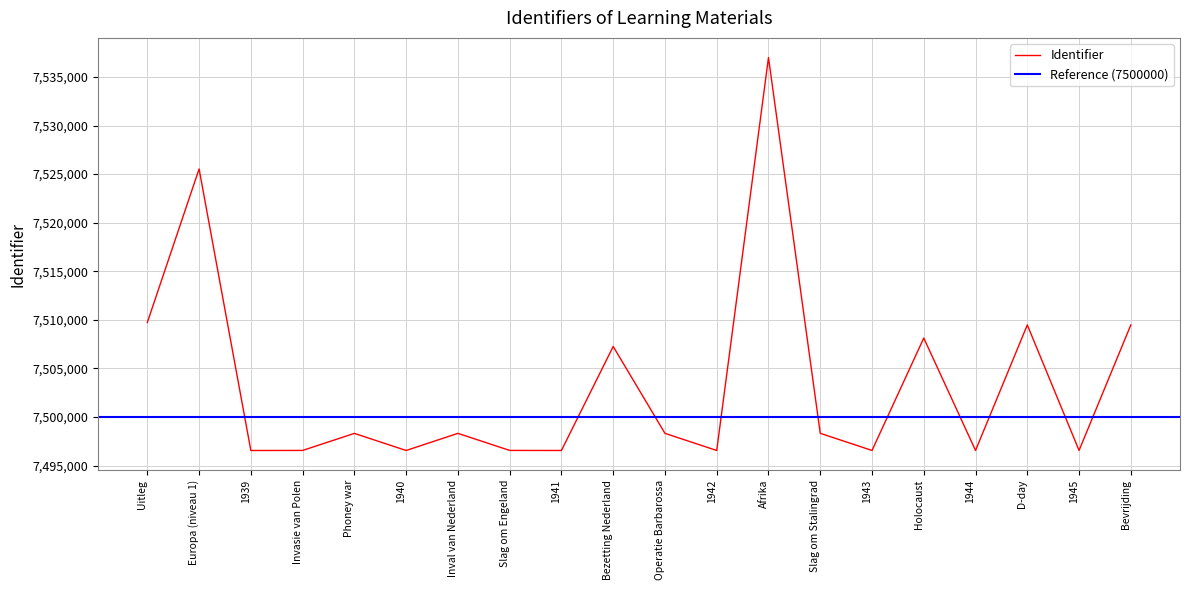

Read the value at Operatie Barbarossa.

7498319